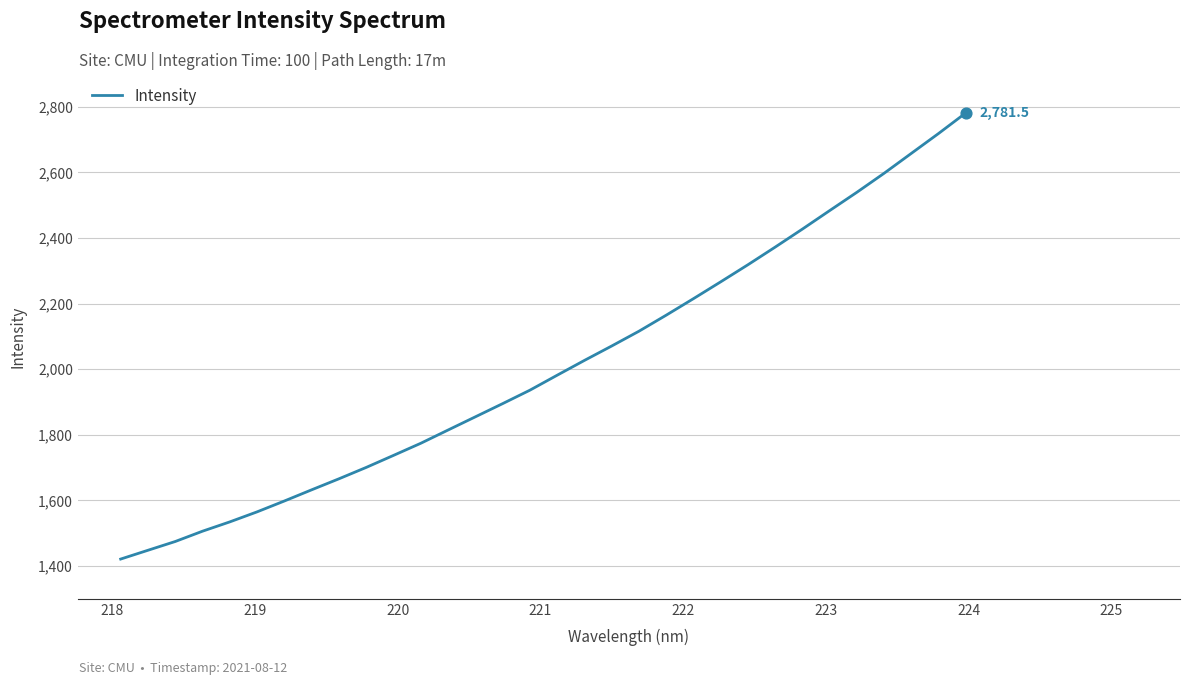

What is the difference between the maximum and minimum values?

1360.4